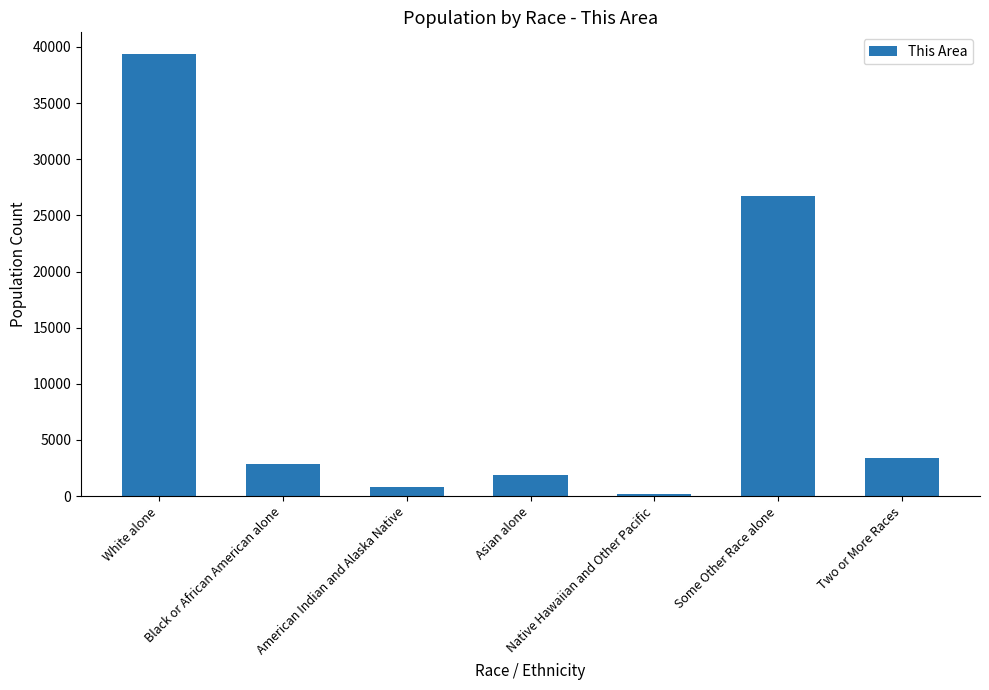

At which category does the chart reach its minimum across all series?

Native Hawaiian and Other Pacific